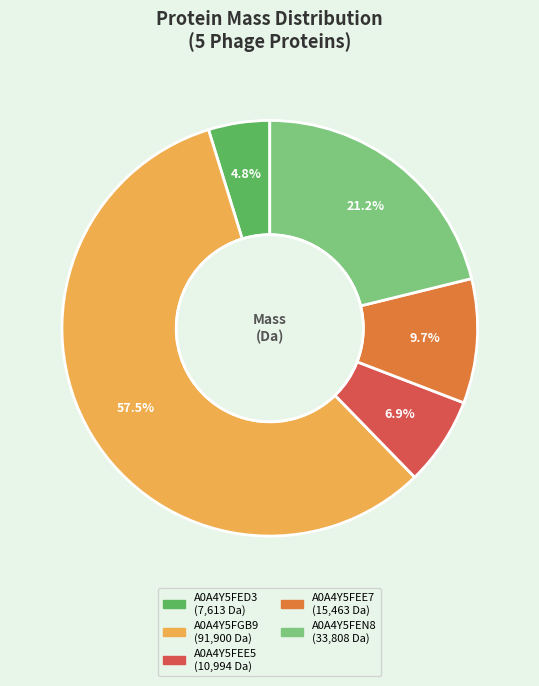

Rank the categories by value from highest to lowest.

A0A4Y5FGB9, A0A4Y5FEN8, A0A4Y5FEE7, A0A4Y5FEE5, A0A4Y5FED3